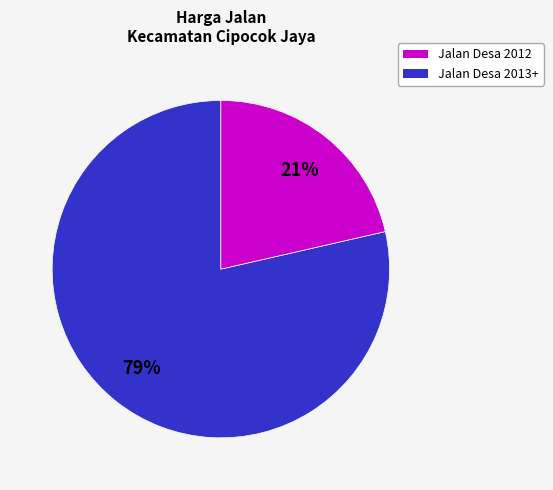

Does any single category account for the majority?

Yes